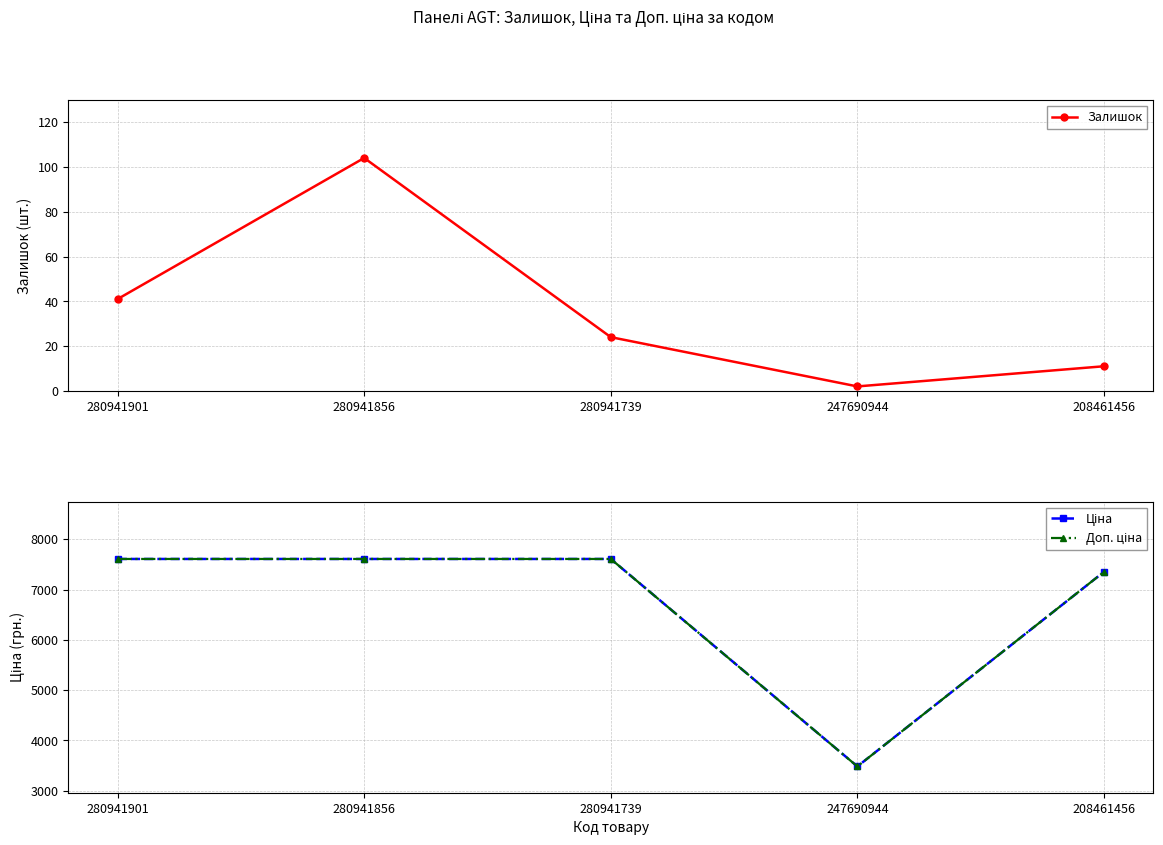

Reading left to right, transcribe all the data shown in this chart.

Залишок: 280941901=41.0	280941856=104.0	280941739=24.0	247690944=2.0	208461456=11.0
Ціна: 280941901=7607.2	280941856=7607.2	280941739=7607.2	247690944=3484.5	208461456=7351.2
Доп. ціна: 280941901=7607.2	280941856=7607.2	280941739=7607.2	247690944=3484.5	208461456=7351.2